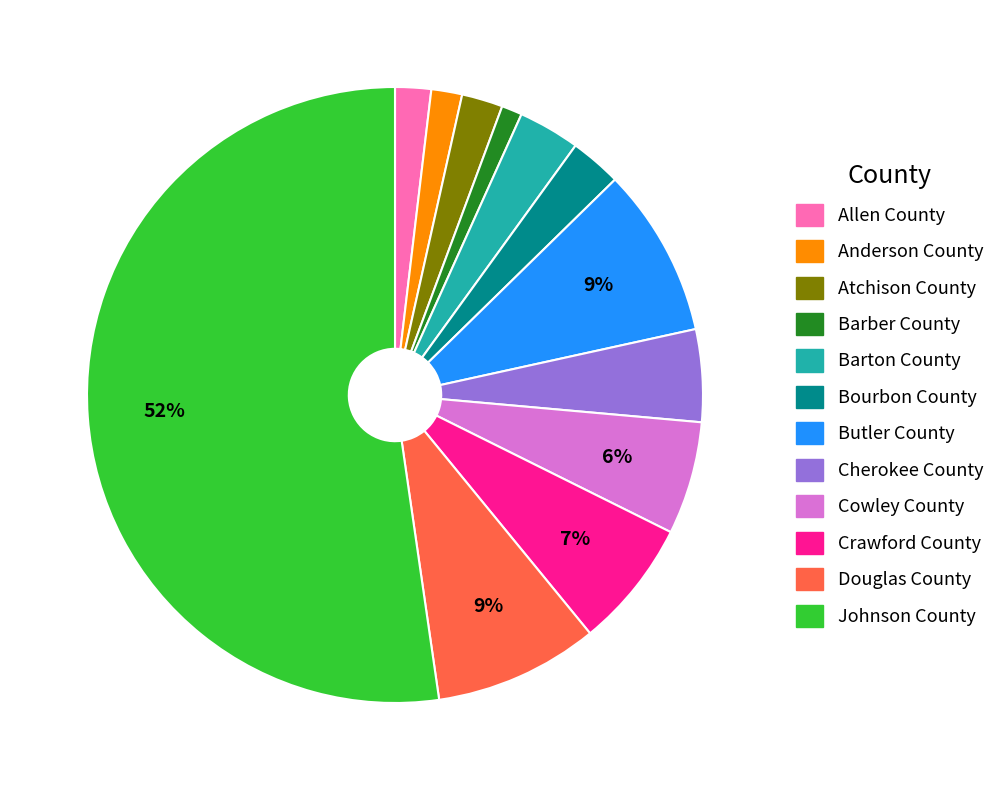

What is the smallest slice in the pie chart?

Barber County